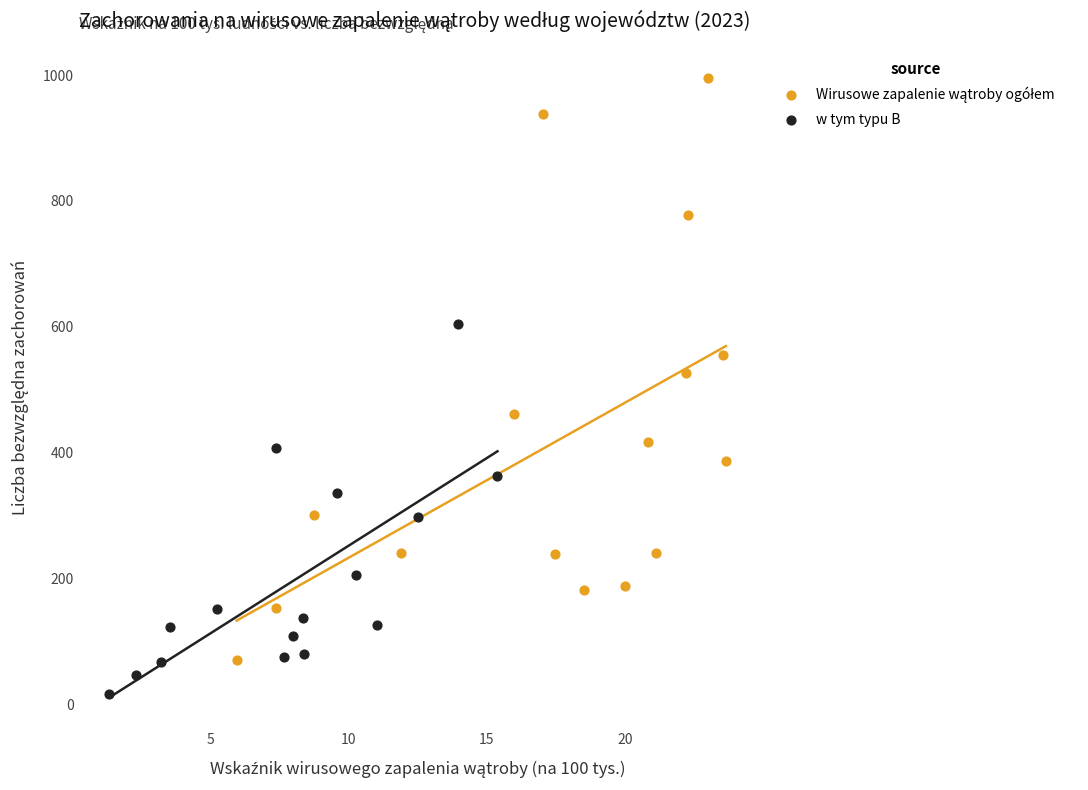

Which series reaches the minimum Y coordinate?

w tym typu B